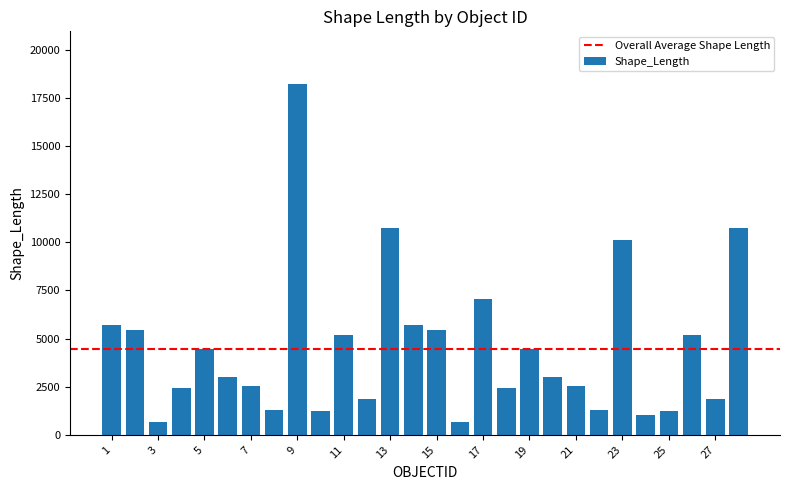

What is the difference between the maximum and second lowest values?

17559.8